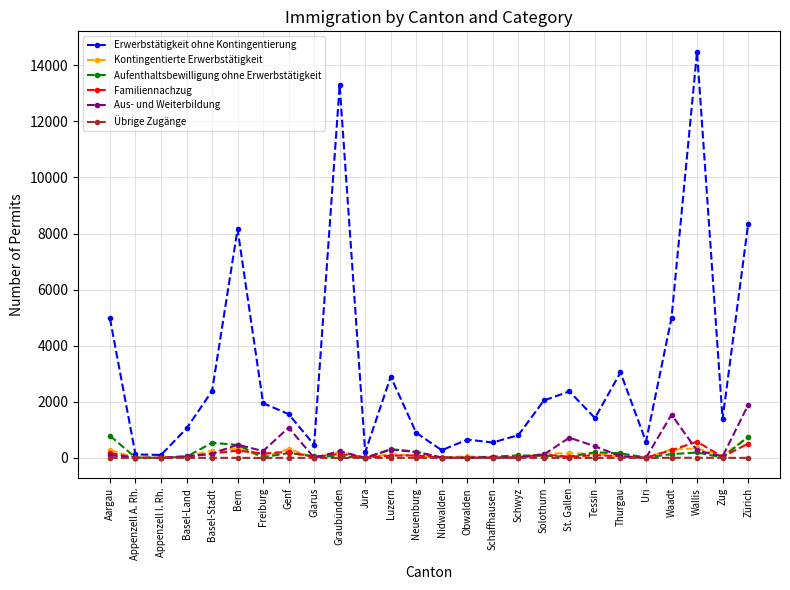

How many data points in Kontingentierte Erwerbstätigkeit are less than 79?

13